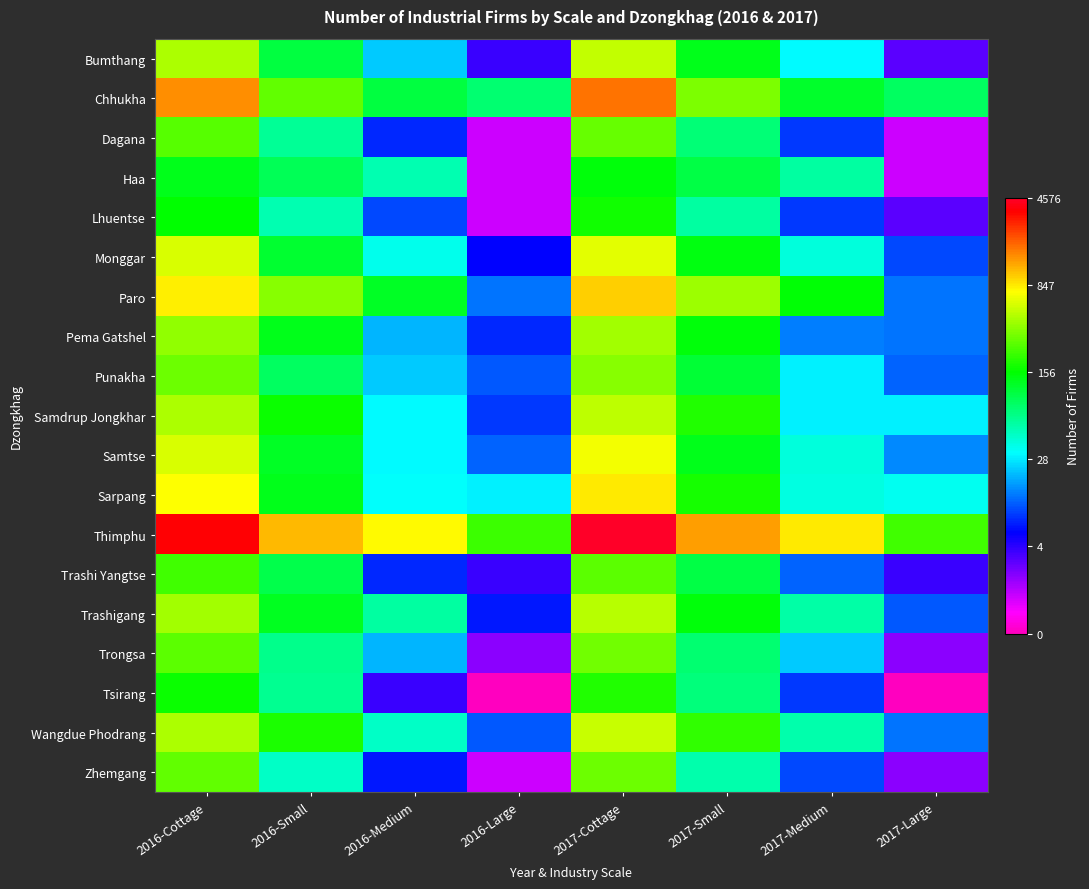

Reading right to left, what are all the values shown in this chart?

Bumthang: 2017-Large=1.4	2017-Medium=3.5	2017-Small=4.9	2017-Cottage=6.2	2016-Large=1.6	2016-Medium=3.2	2016-Small=4.7	2016-Cottage=6.1
Chhukha: 2017-Large=4.5	2017-Medium=4.8	2017-Small=5.8	2017-Cottage=7.5	2016-Large=4.4	2016-Medium=4.7	2016-Small=5.6	2016-Cottage=7.3
Dagana: 2017-Large=0.7	2017-Medium=2.3	2017-Small=4.3	2017-Cottage=5.7	2016-Large=0.7	2016-Medium=2.2	2016-Small=4.1	2016-Cottage=5.6
Haa: 2017-Large=0.7	2017-Medium=4.1	2017-Small=4.6	2017-Cottage=5.0	2016-Large=0.7	2016-Medium=4.0	2016-Small=4.5	2016-Cottage=4.9
Lhuentse: 2017-Large=1.4	2017-Medium=2.3	2017-Small=4.1	2017-Cottage=5.2	2016-Large=0.7	2016-Medium=2.4	2016-Small=4.0	2016-Cottage=5.1
Monggar: 2017-Large=2.4	2017-Medium=3.7	2017-Small=4.9	2017-Cottage=6.5	2016-Large=1.9	2016-Medium=3.6	2016-Small=4.8	2016-Cottage=6.4
Paro: 2017-Large=2.6	2017-Medium=5.0	2017-Small=6.0	2017-Cottage=6.9	2016-Large=2.6	2016-Medium=4.8	2016-Small=5.9	2016-Cottage=6.7
Pema Gatshel: 2017-Large=2.6	2017-Medium=2.7	2017-Small=5.0	2017-Cottage=6.0	2016-Large=2.2	2016-Medium=3.0	2016-Small=4.9	2016-Cottage=6.0
Punakha: 2017-Large=2.6	2017-Medium=3.4	2017-Small=4.7	2017-Cottage=5.9	2016-Large=2.5	2016-Medium=3.2	2016-Small=4.5	2016-Cottage=5.7
Samdrup Jongkhar: 2017-Large=3.4	2017-Medium=3.4	2017-Small=5.2	2017-Cottage=6.2	2016-Large=2.3	2016-Medium=3.5	2016-Small=5.1	2016-Cottage=6.1
Samtse: 2017-Large=2.8	2017-Medium=3.7	2017-Small=4.9	2017-Cottage=6.5	2016-Large=2.6	2016-Medium=3.5	2016-Small=4.8	2016-Cottage=6.4
Sarpang: 2017-Large=3.6	2017-Medium=3.7	2017-Small=5.2	2017-Cottage=6.7	2016-Large=3.4	2016-Medium=3.5	2016-Small=4.9	2016-Cottage=6.6
Thimphu: 2017-Large=5.4	2017-Medium=6.7	2017-Small=7.2	2017-Cottage=8.4	2016-Large=5.4	2016-Medium=6.7	2016-Small=7.0	2016-Cottage=8.2
Trashi Yangtse: 2017-Large=1.6	2017-Medium=2.6	2017-Small=4.6	2017-Cottage=5.6	2016-Large=1.6	2016-Medium=2.2	2016-Small=4.6	2016-Cottage=5.5
Trashigang: 2017-Large=2.5	2017-Medium=4.0	2017-Small=5.0	2017-Cottage=6.2	2016-Large=2.1	2016-Medium=4.1	2016-Small=4.9	2016-Cottage=6.0
Trongsa: 2017-Large=1.1	2017-Medium=3.2	2017-Small=4.4	2017-Cottage=5.7	2016-Large=1.1	2016-Medium=3.0	2016-Small=4.2	2016-Cottage=5.6
Tsirang: 2017-Large=0.0	2017-Medium=2.3	2017-Small=4.3	2017-Cottage=5.3	2016-Large=0.0	2016-Medium=1.6	2016-Small=4.2	2016-Cottage=5.1
Wangdue Phodrang: 2017-Large=2.6	2017-Medium=4.0	2017-Small=5.3	2017-Cottage=6.3	2016-Large=2.5	2016-Medium=3.8	2016-Small=5.2	2016-Cottage=6.1
Zhemgang: 2017-Large=1.1	2017-Medium=2.4	2017-Small=4.0	2017-Cottage=5.7	2016-Large=0.7	2016-Medium=2.1	2016-Small=3.9	2016-Cottage=5.6